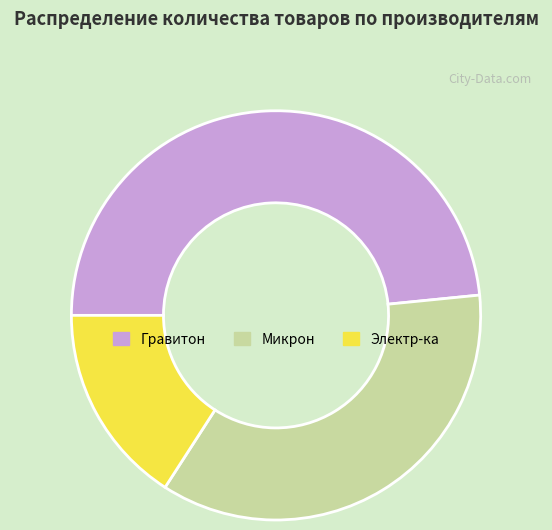

True or false: Микрон accounts for 36% of the total.

True